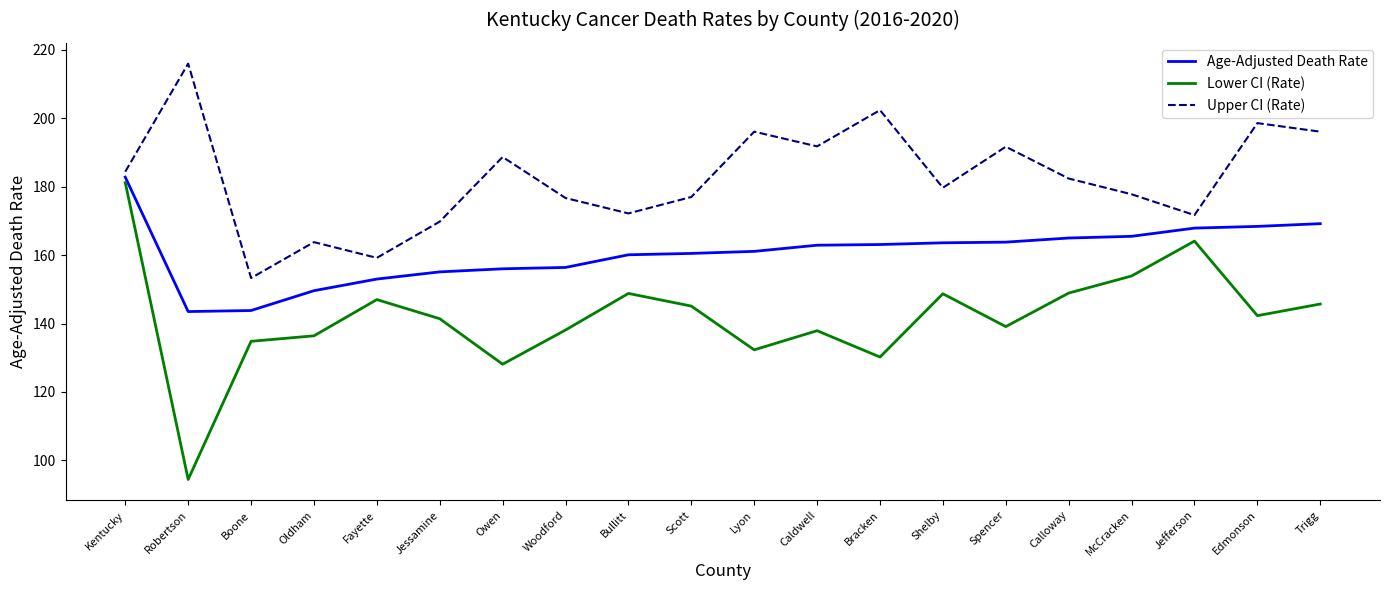

In Age-Adjusted Death Rate, how many points are lower than both neighbors (excluding endpoints)?

1